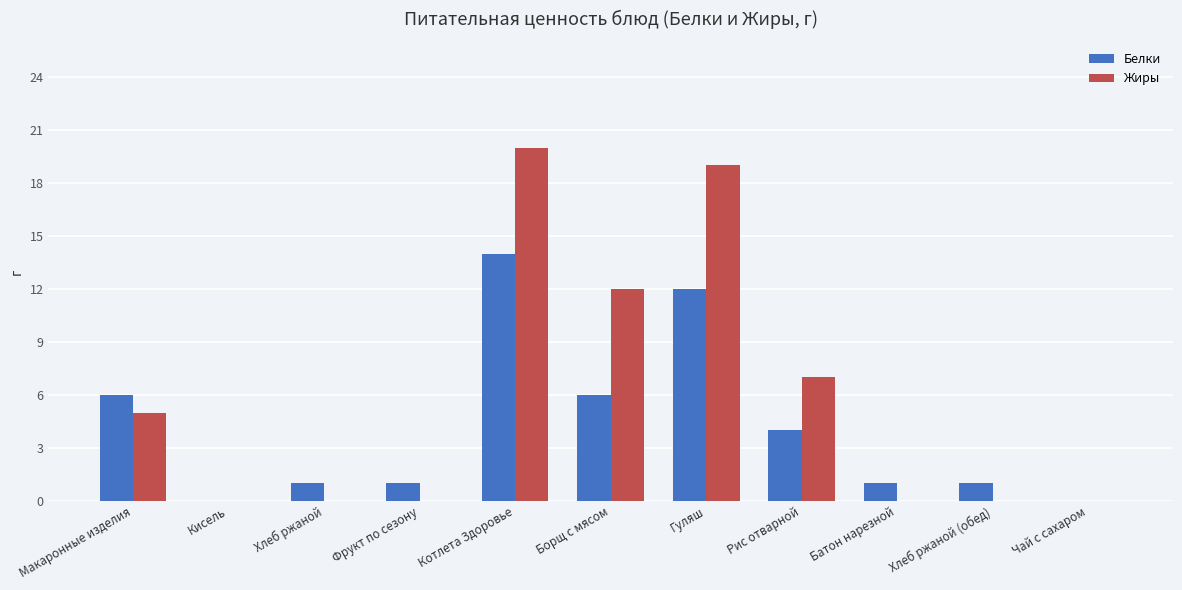

Reading left to right, transcribe all the data shown in this chart.

Белки: 6	0	1	1	14	6	12	4	1	1	0
Жиры: 5	0	0	0	20	12	19	7	0	0	0